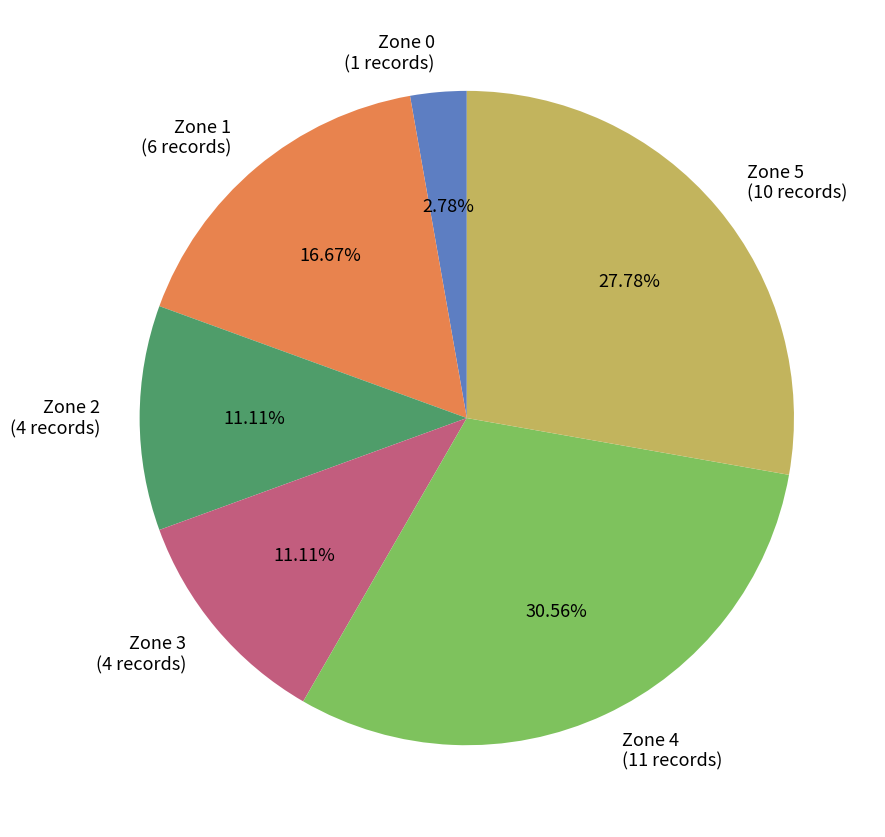

To the nearest percent, what percentage of the pie is Zone 5?

28%